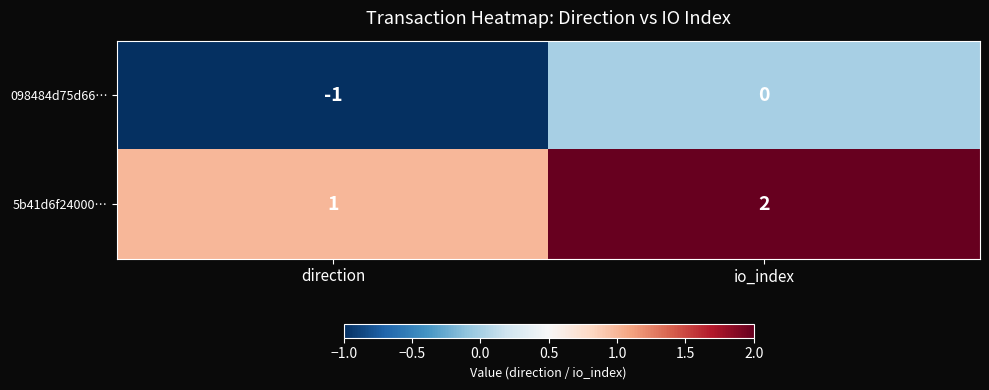

Reading left to right, list all the values displayed in this chart.

098484d75d66…: direction=-1	io_index=0
5b41d6f24000…: direction=1	io_index=2